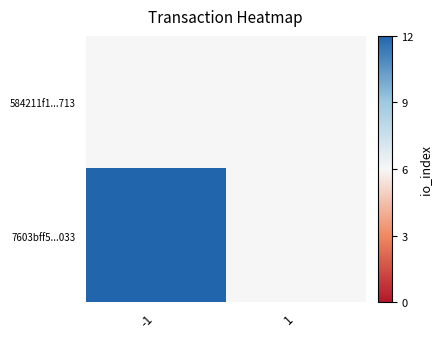

At how many categories does at least one series exceed 0?

1